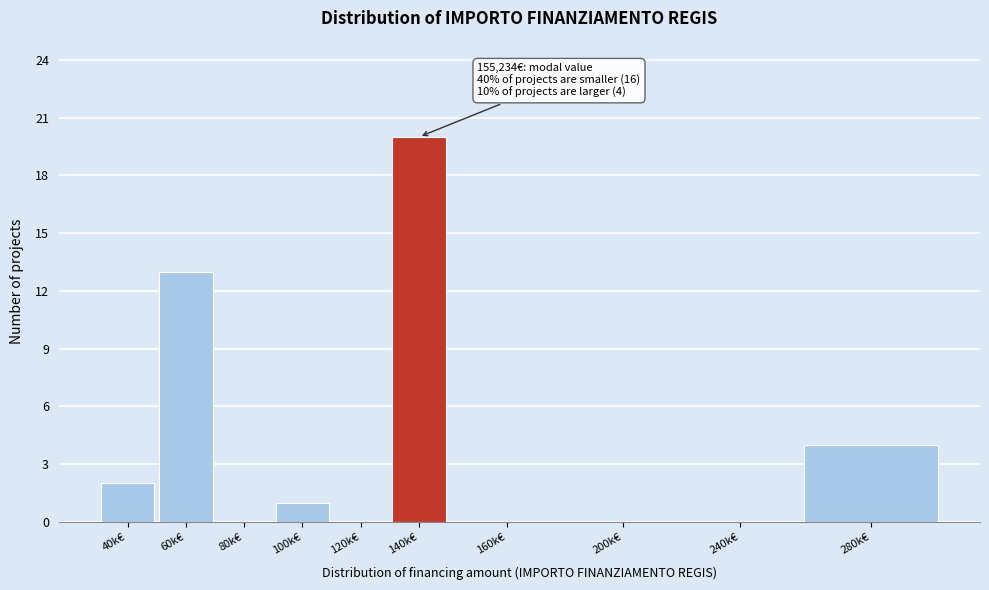

Reading left to right, what are all the values shown in this chart?

40k€=2	60k€=13	80k€=0	100k€=1	120k€=0	140k€=20	160k€=0	200k€=0	240k€=0	280k€=4